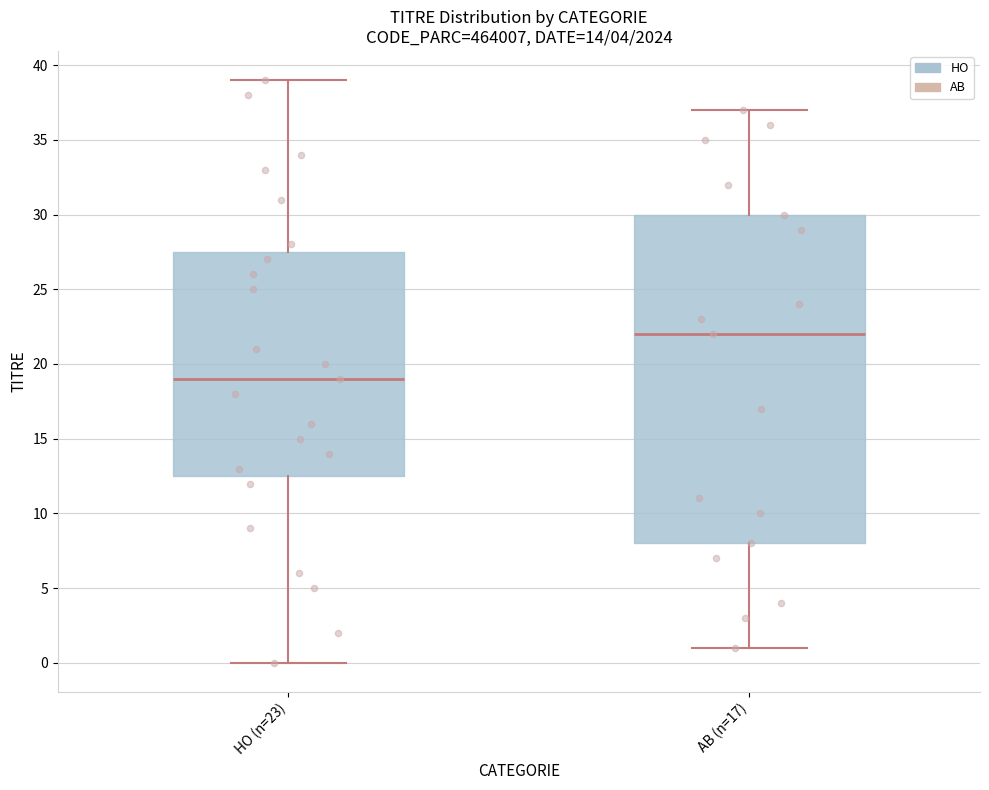

Reading left to right, transcribe this box plot: for each box, give where its median line is, the range the box spans, and where its two whiskers end, as read against the y-axis. The values are not printed on the chart, so give them approximately, as read against the axis.

HO (n=23): median 19.0, box 12.5 to 27.5, whiskers 0.0 to 39.0
AB (n=17): median 22.0, box 8.0 to 30.0, whiskers 1.0 to 37.0